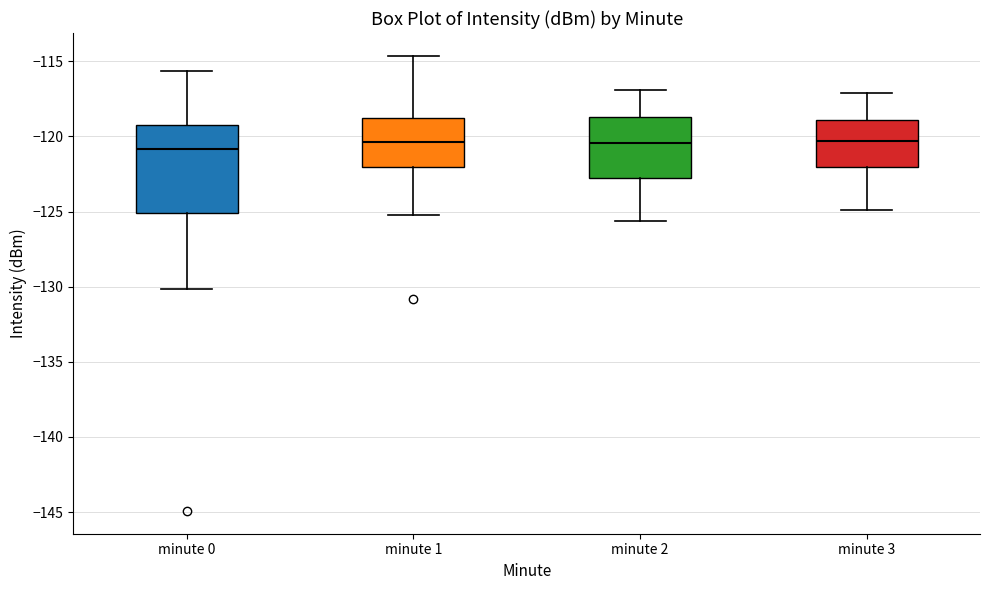

Comparing the boxes themselves (not the whiskers), which one is the tallest?

minute 0